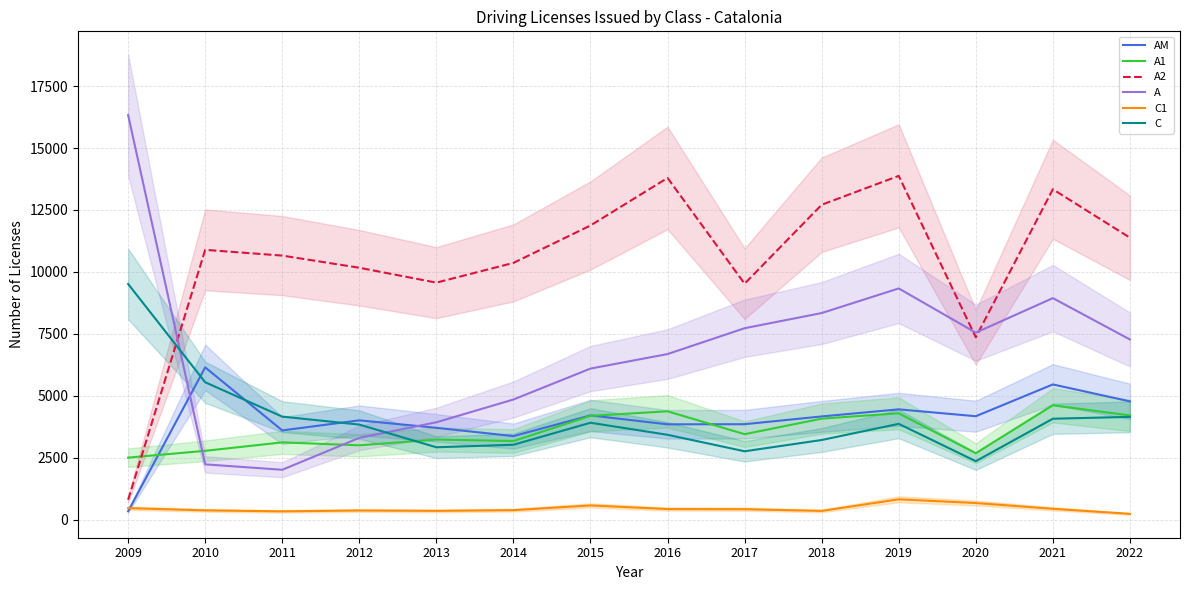

Where does the A2 series first go above 10888?

2015